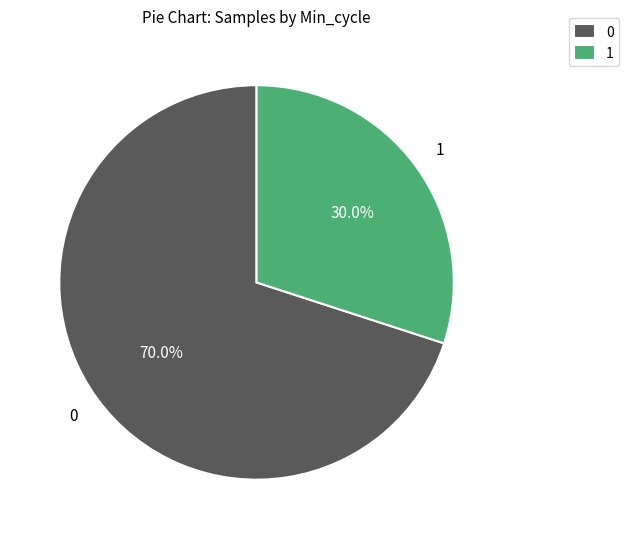

Is the sum of 0 and 1 greater than half?

Yes